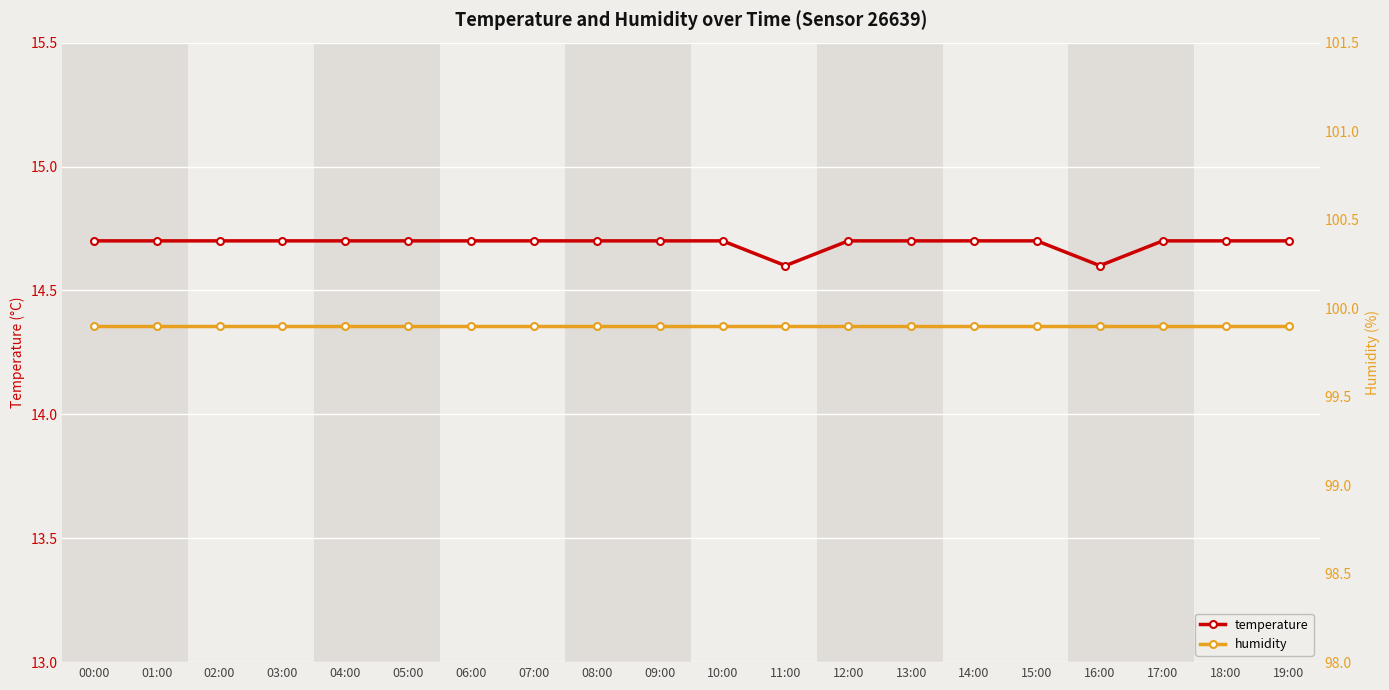

Rank the series at 09:00 from lowest to highest value.

temperature, humidity